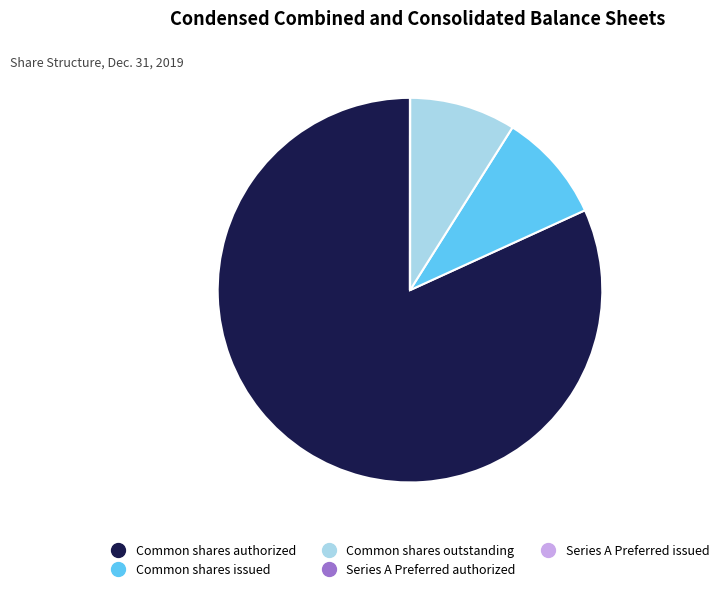

True or false: Common shares authorized accounts for 90% of the total.

False